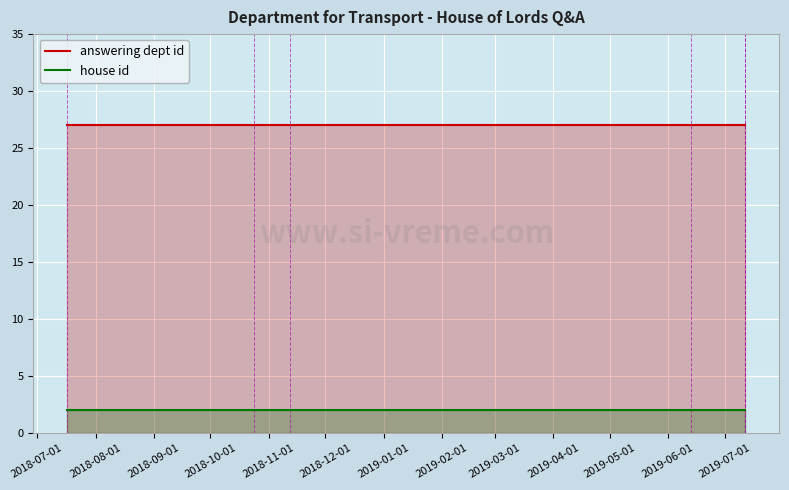

Which category has the lowest value across all series?

2018-07-01